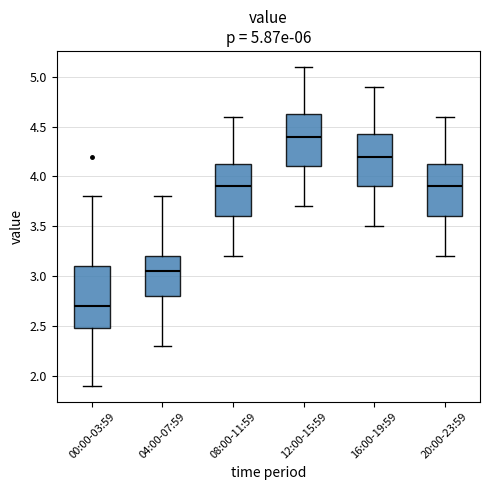

Comparing the boxes themselves (not the whiskers), which one is the tallest?

00:00-03:59